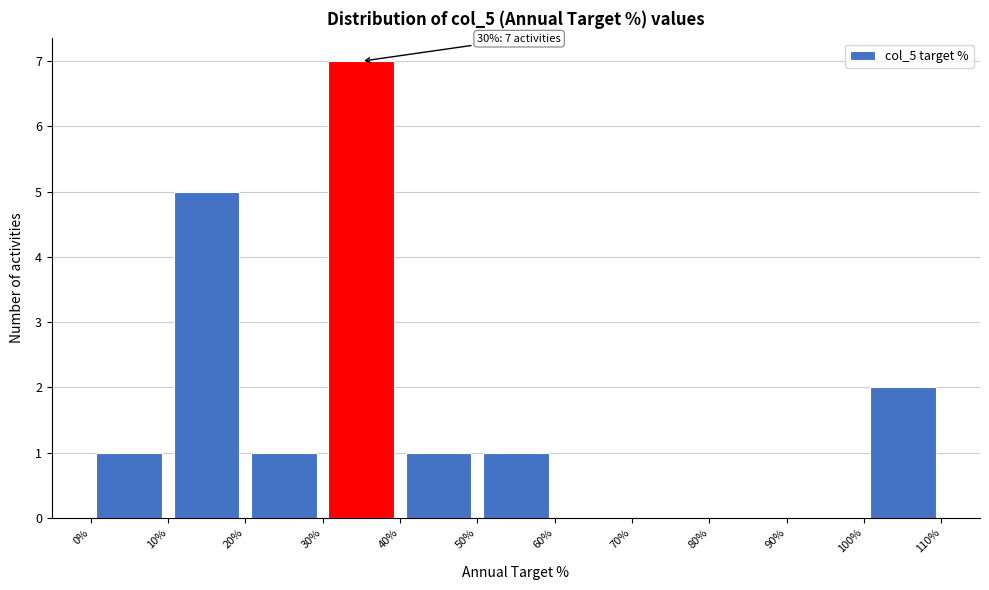

Which range on the x-axis has the tallest bar?

30% to 40%